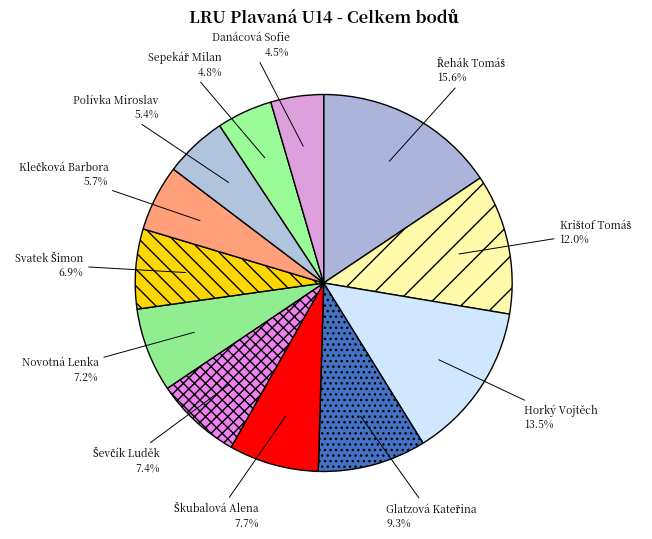

How many segments does this pie chart have?

12